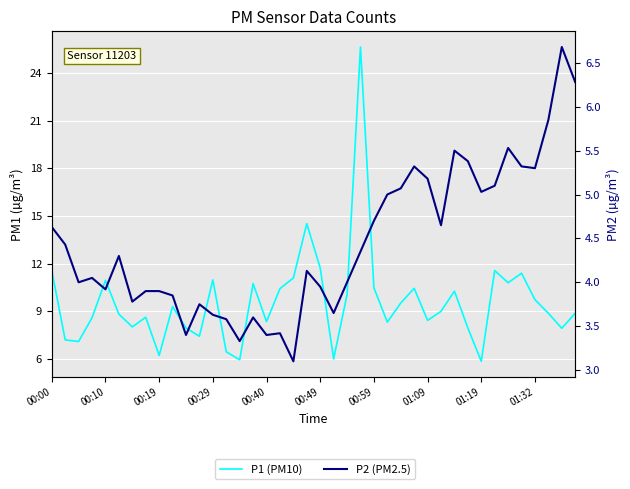

Which series has the largest total across all categories?

P1